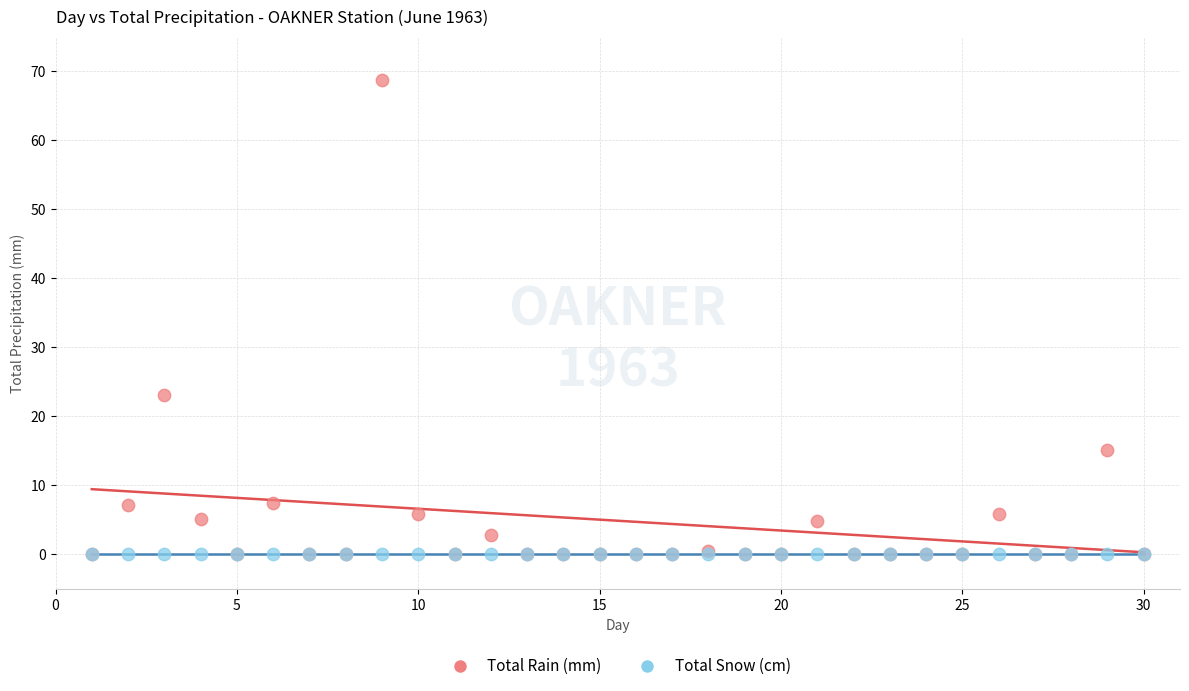

Across all series, what Y value is closest to 34?

23.1